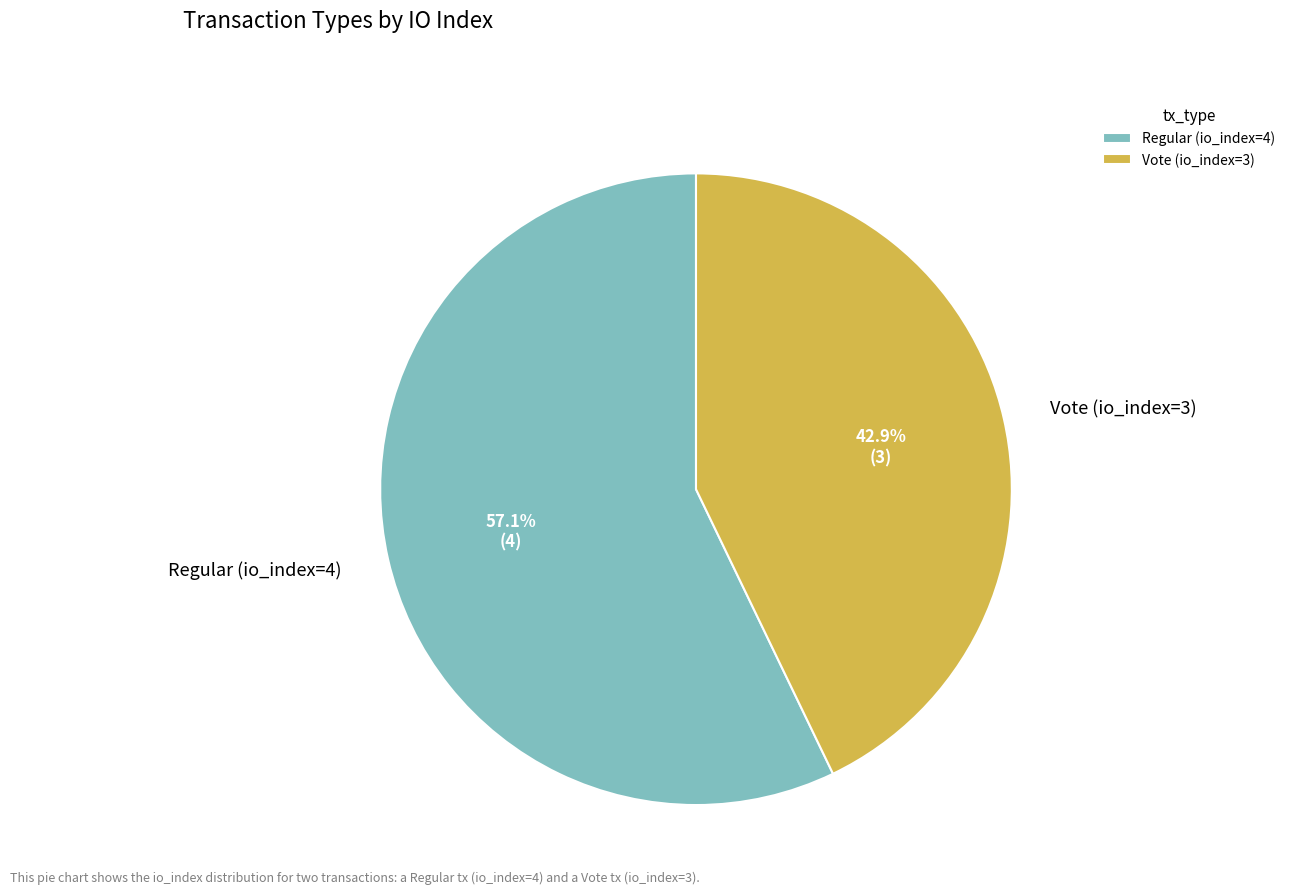

What percentage is the Regular (io_index=4) slice, to the nearest percent?

57%